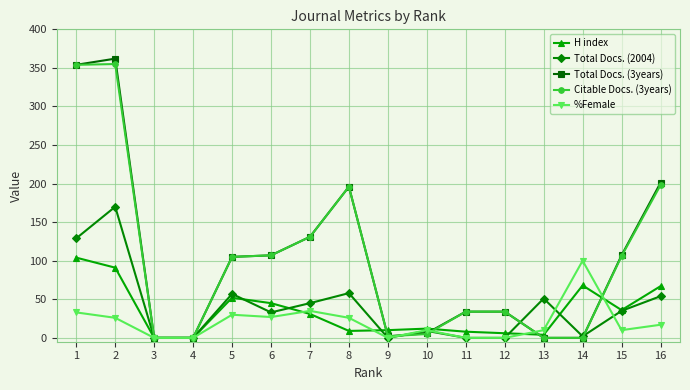

What is the maximum value shown in the chart?

362